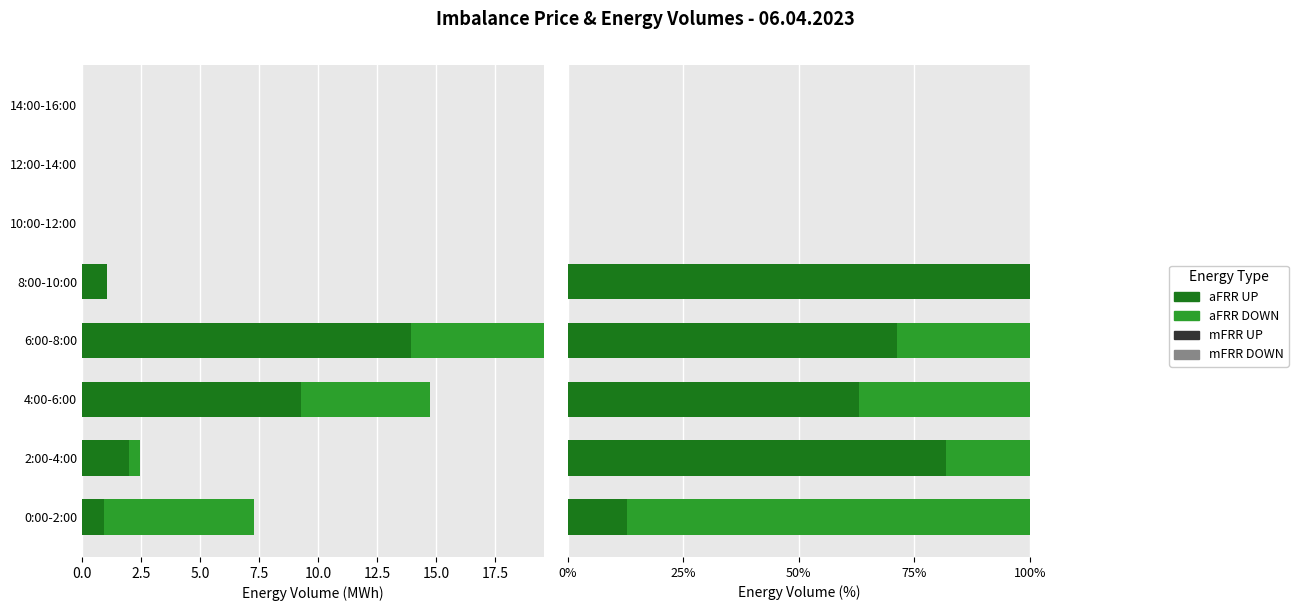

How many bars are there in total?

32